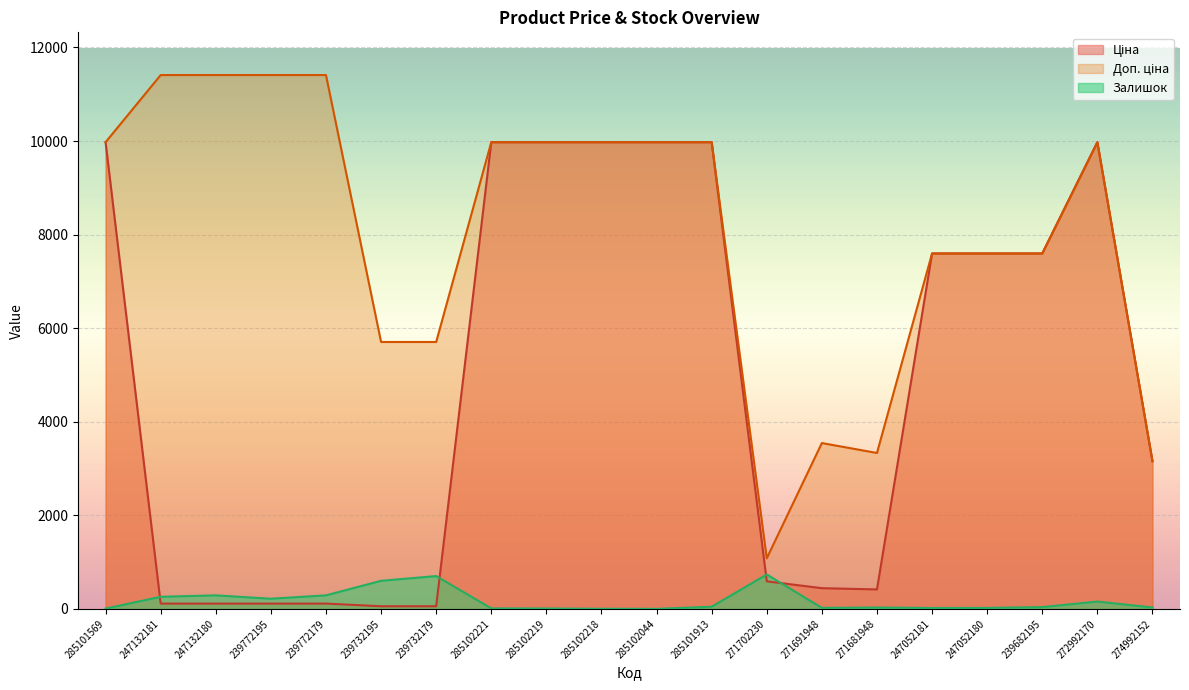

True or false: Ціна and Доп. ціна cross at least once.

False